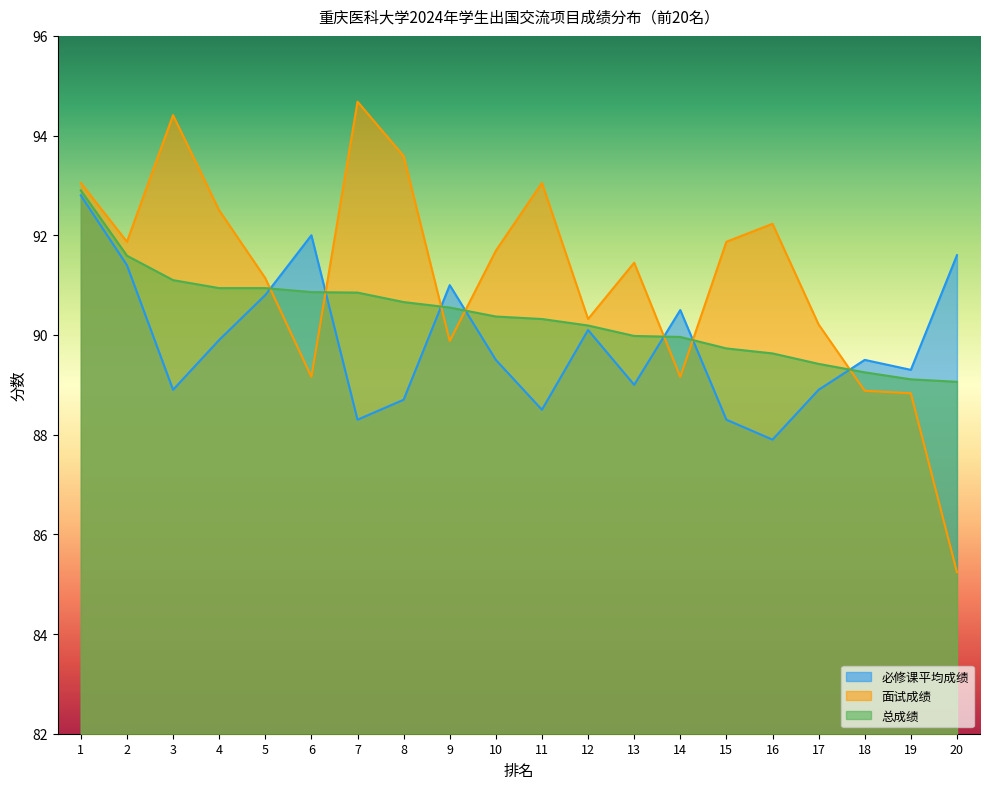

After their last crossing, which series has the higher values: 总成绩 or 面试成绩?

总成绩